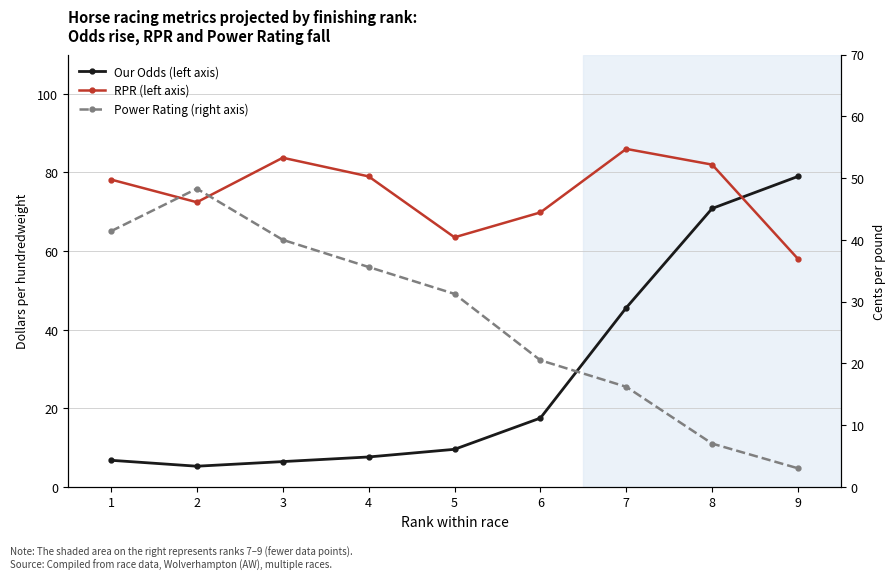

Where does the Power Rating (right axis) series first go above 31?

1